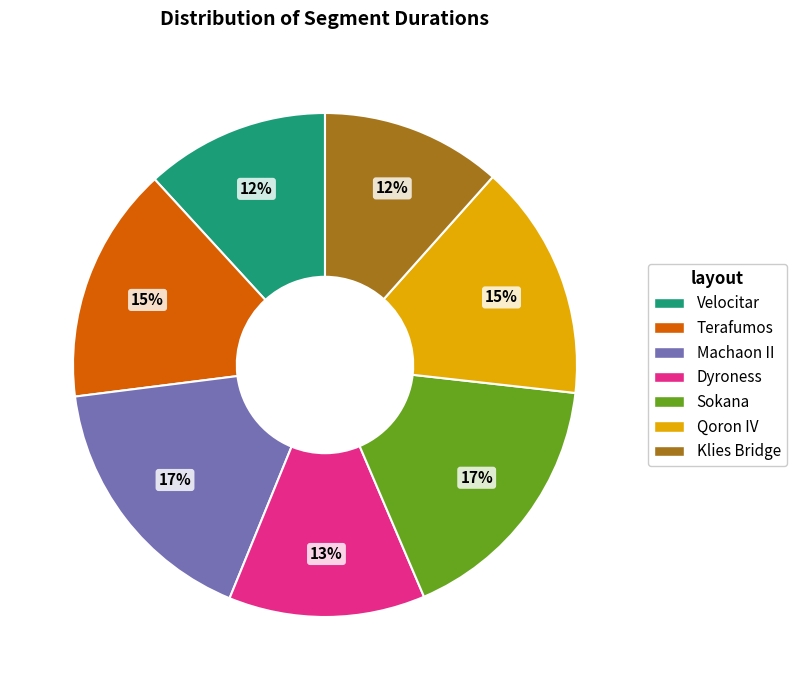

Do Qoron IV and Machaon II together represent more than half of the pie?

No